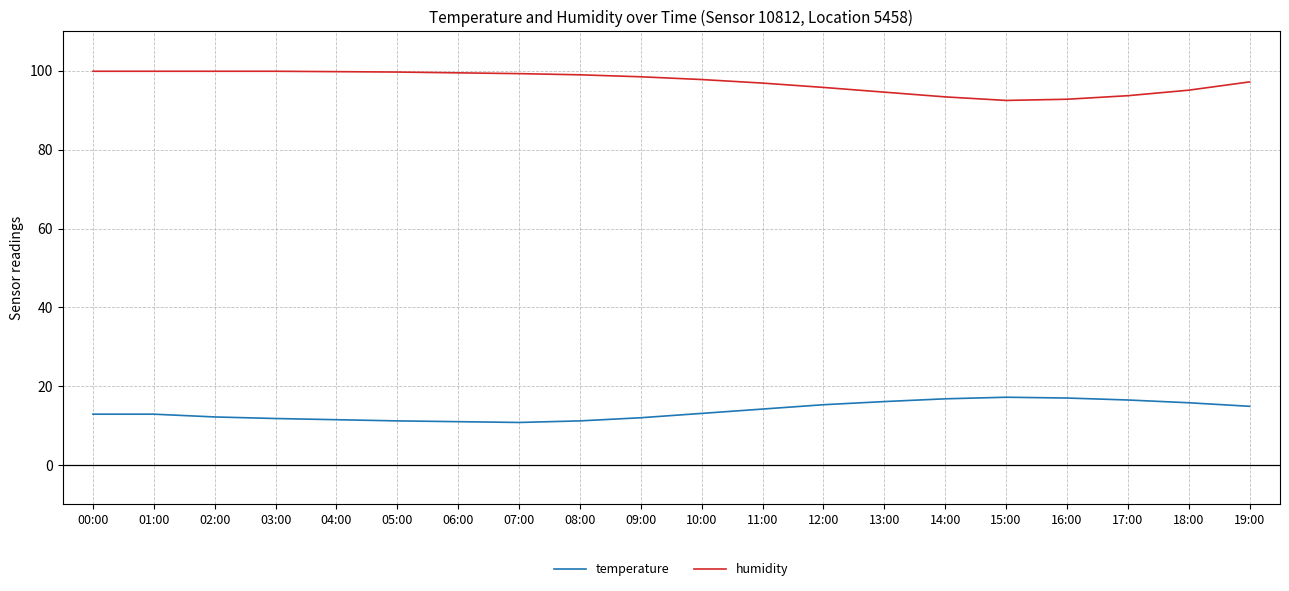

What position from the left is 06:00?

7